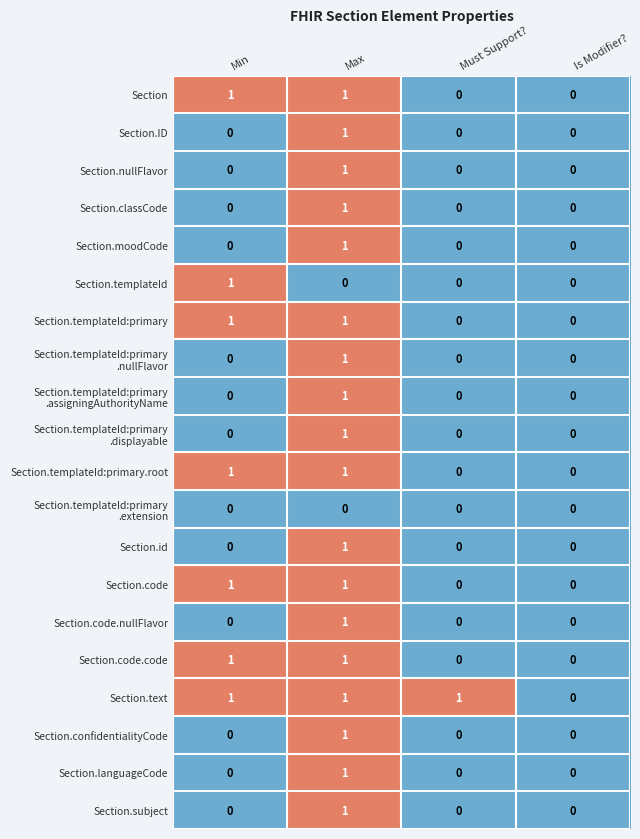

Which series has the largest total across all categories?

Section.text